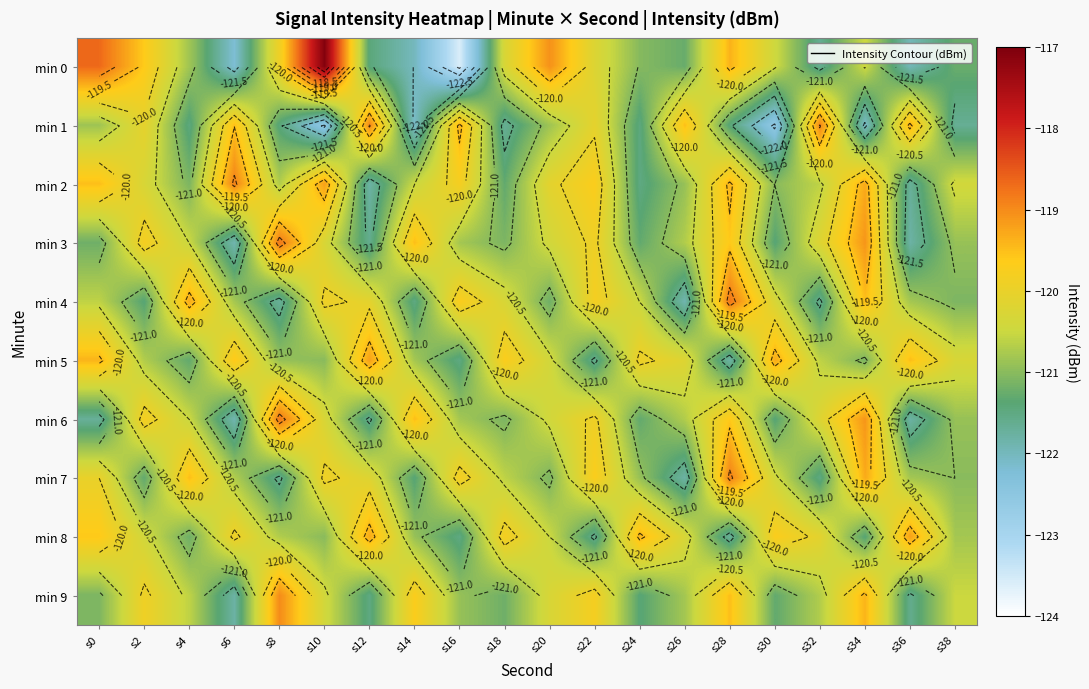

Rank the categories by min 4 value from lowest to highest.

s26, s8, s32, s14, s2, s20, s38, s6, s36, s0, s24, s18, s30, s12, s10, s22, s16, s34, s4, s28